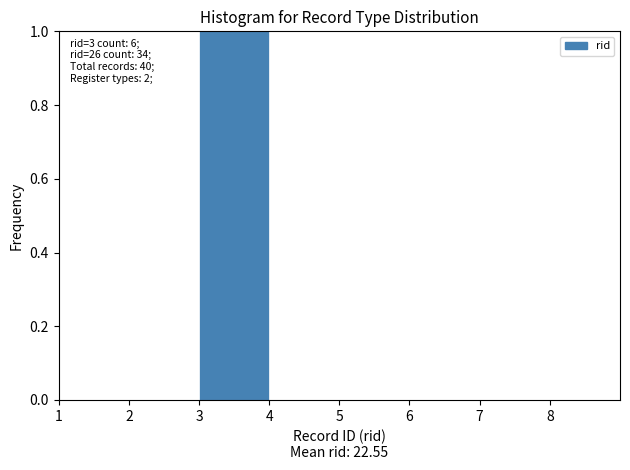

Which range on the x-axis has the tallest bar?

3 to 4